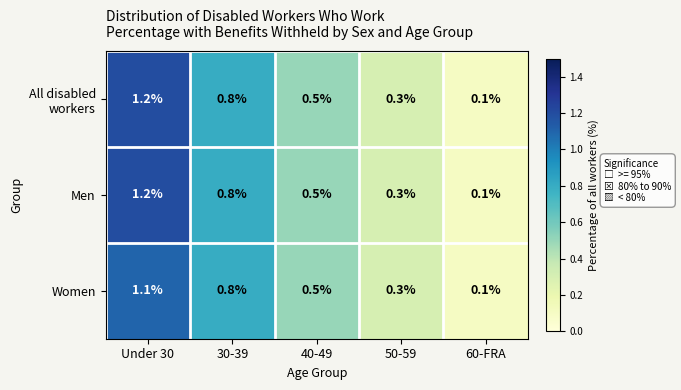

What is the sum of all Women values?

2.8